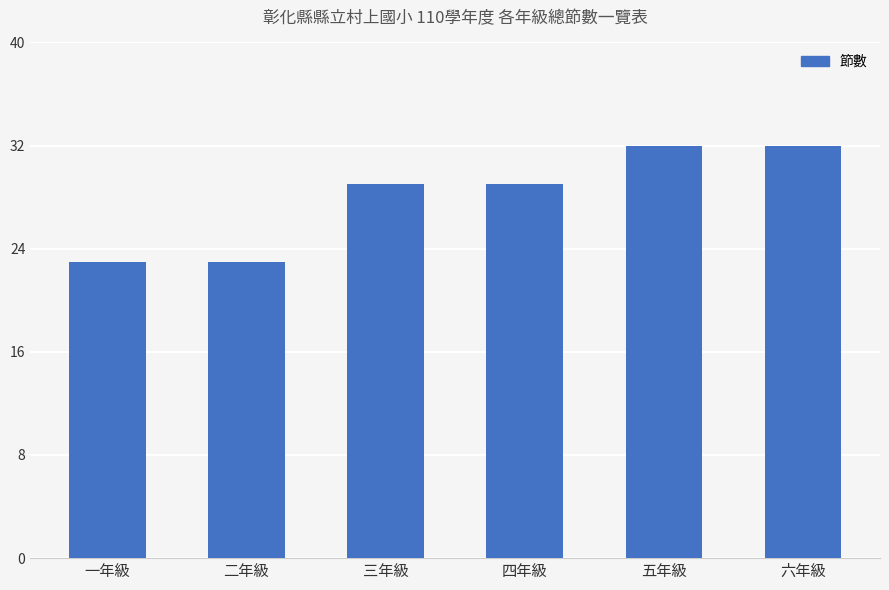

Is it true that the value at 六年級 is 32?

True